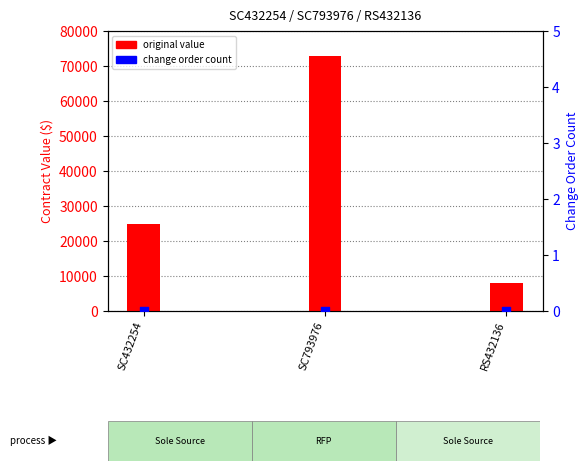

Which series contains the lowest Y value?

change order count